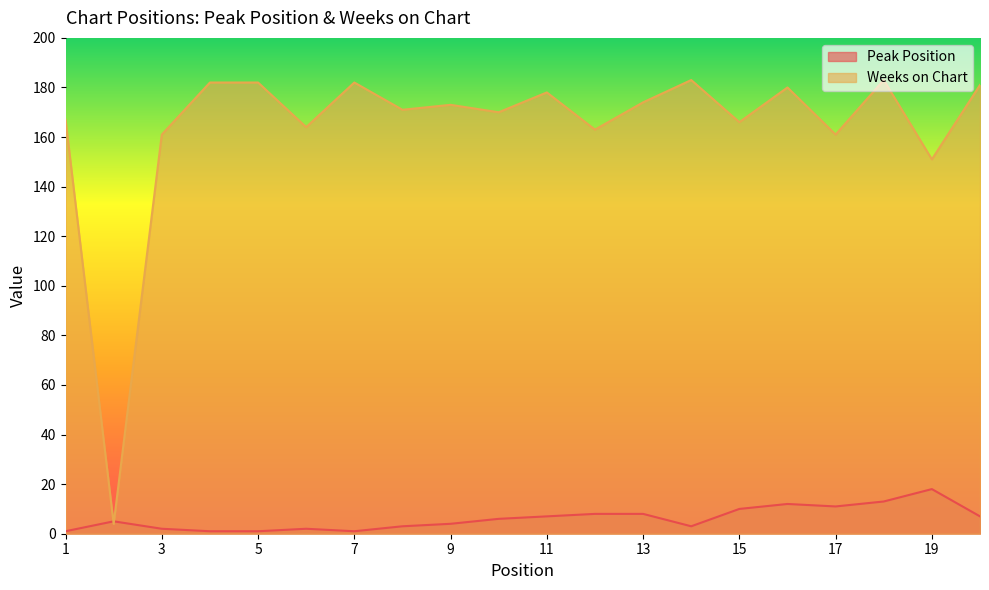

Where do Peak Position and Weeks on Chart first cross each other?

1 and 2